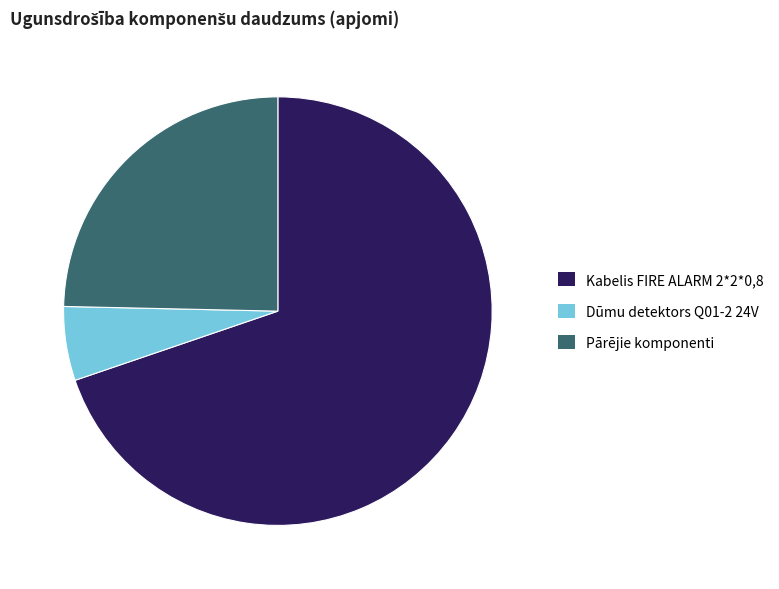

Rank the categories by value from highest to lowest.

Kabelis FIRE ALARM 2*2*0,8, Pārējie komponenti, Dūmu detektors Q01-2 24V